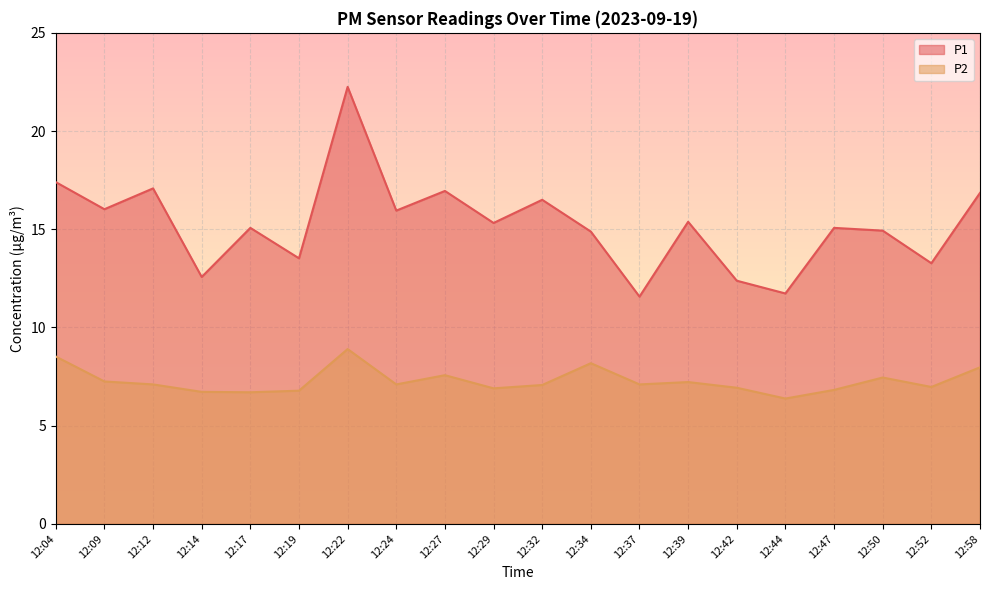

Reading left to right, list all the values displayed in this chart.

P1: 12:04=17.4	12:09=16.0	12:12=17.1	12:14=12.6	12:17=15.1	12:19=13.5	12:22=22.2	12:24=15.9	12:27=16.9	12:29=15.3	12:32=16.5	12:34=14.9	12:37=11.6	12:39=15.4	12:42=12.4	12:44=11.7	12:47=15.1	12:50=14.9	12:52=13.3	12:58=16.9
P2: 12:04=8.5	12:09=7.2	12:12=7.1	12:14=6.7	12:17=6.7	12:19=6.8	12:22=8.9	12:24=7.1	12:27=7.6	12:29=6.9	12:32=7.1	12:34=8.2	12:37=7.1	12:39=7.2	12:42=6.9	12:44=6.4	12:47=6.8	12:50=7.5	12:52=7.0	12:58=8.0